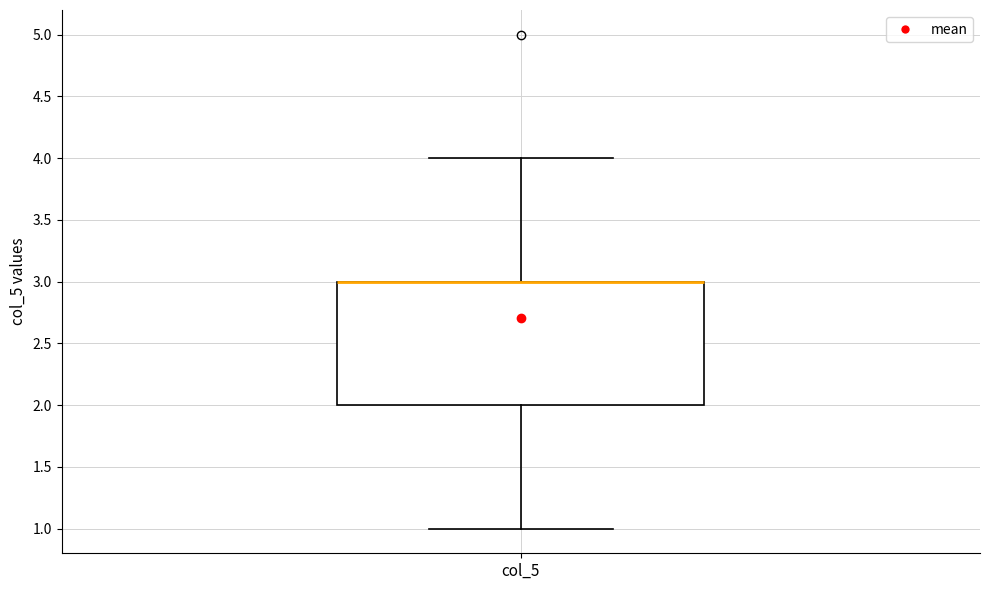

Transcribe this box plot: give where the median line is, the range the box spans, and where the two whiskers end, as read against the y-axis. The values are not printed on the chart, so give them approximately, as read against the axis.

median 3 (drawn on the box's upper edge), box 2 to 3, whiskers 1 to 4